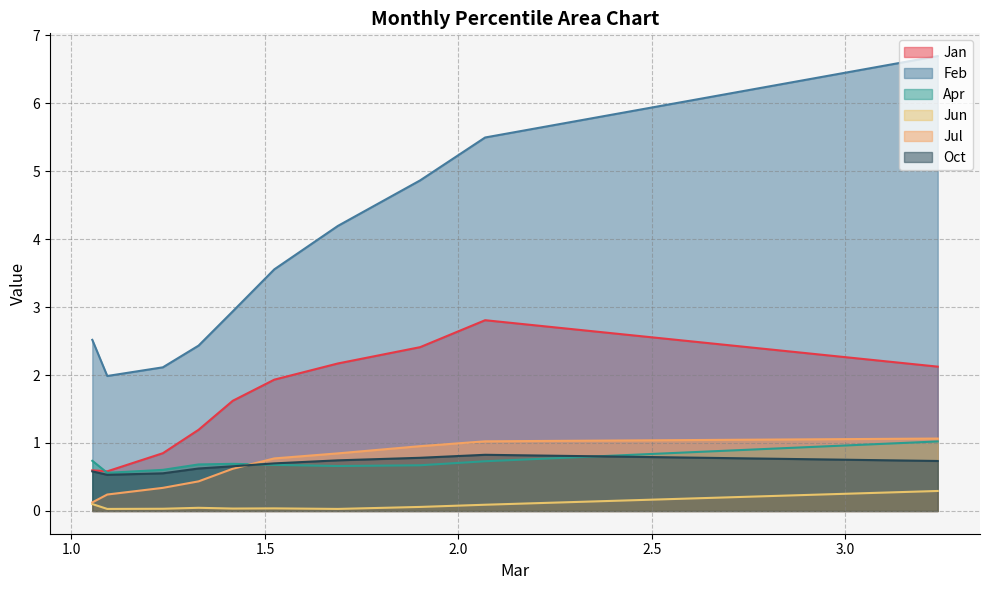

Which series has the widest spread of values?

Feb